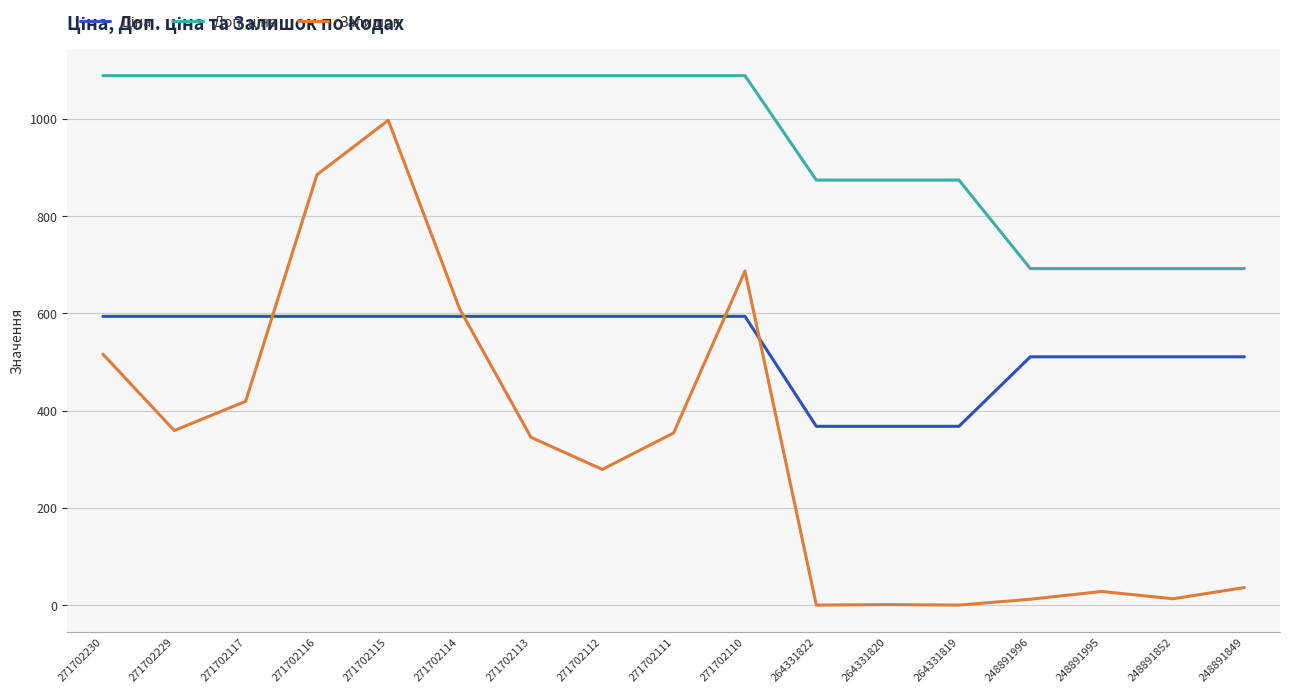

How many lines are shown in the chart?

3